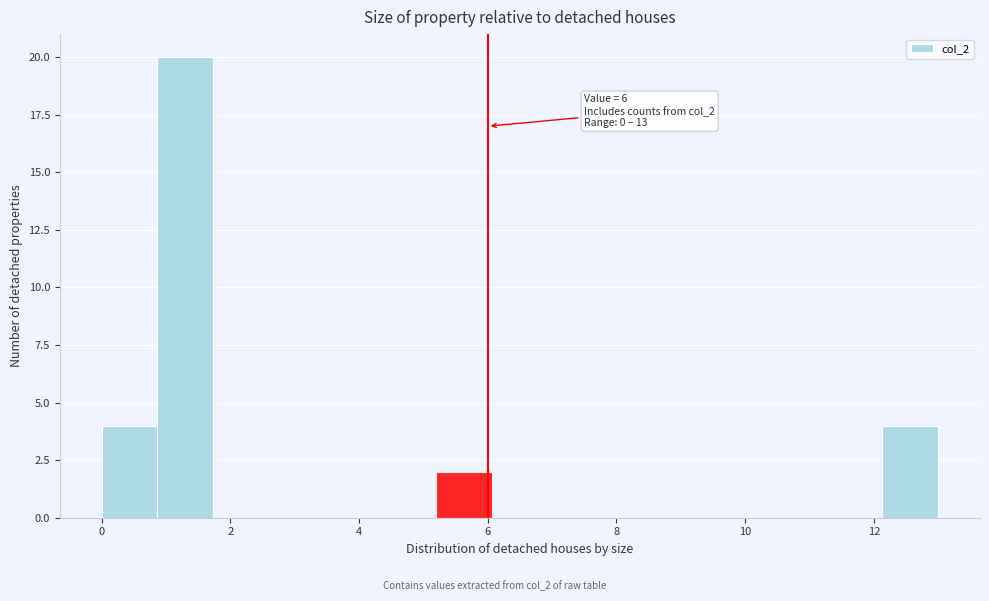

Over which range of the x-axis is the bar tallest?

0.8 to 1.8